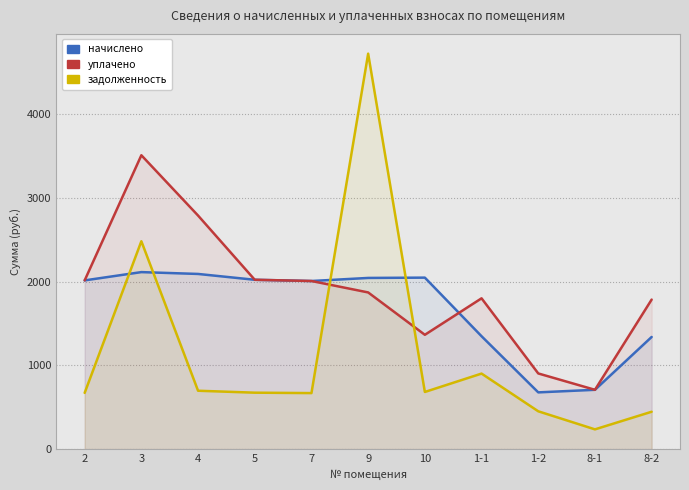

How many intersections are there between задолженность and начислено?

4